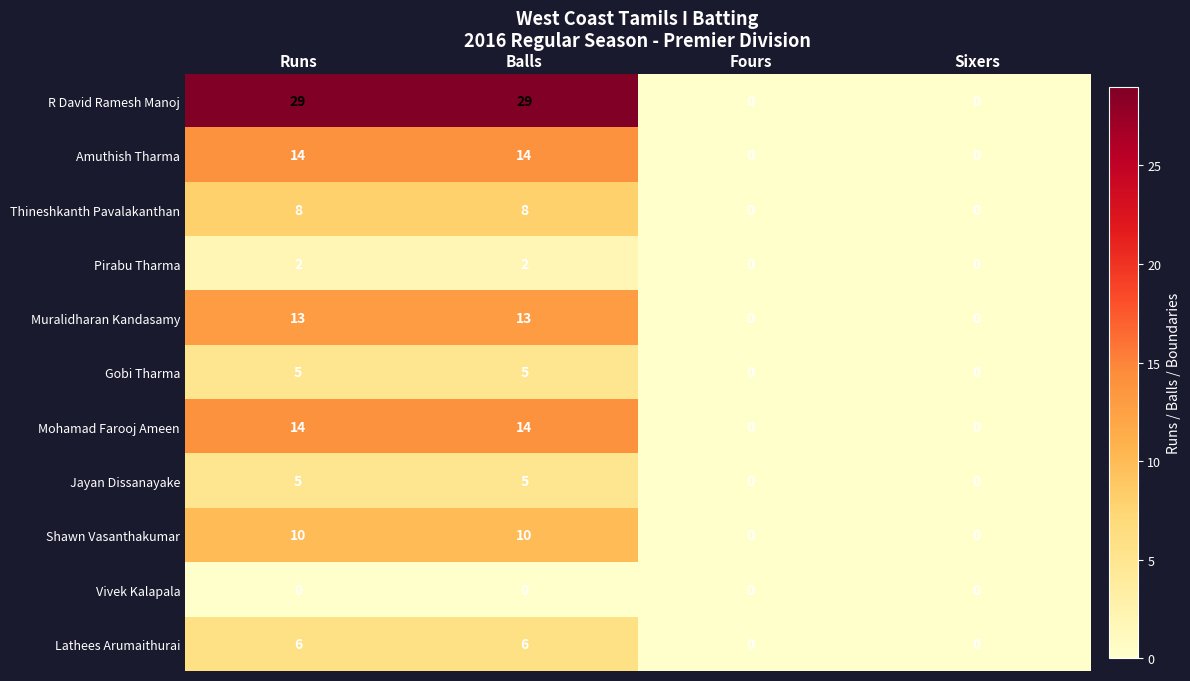

Which series has the largest total across all categories?

R David Ramesh Manoj